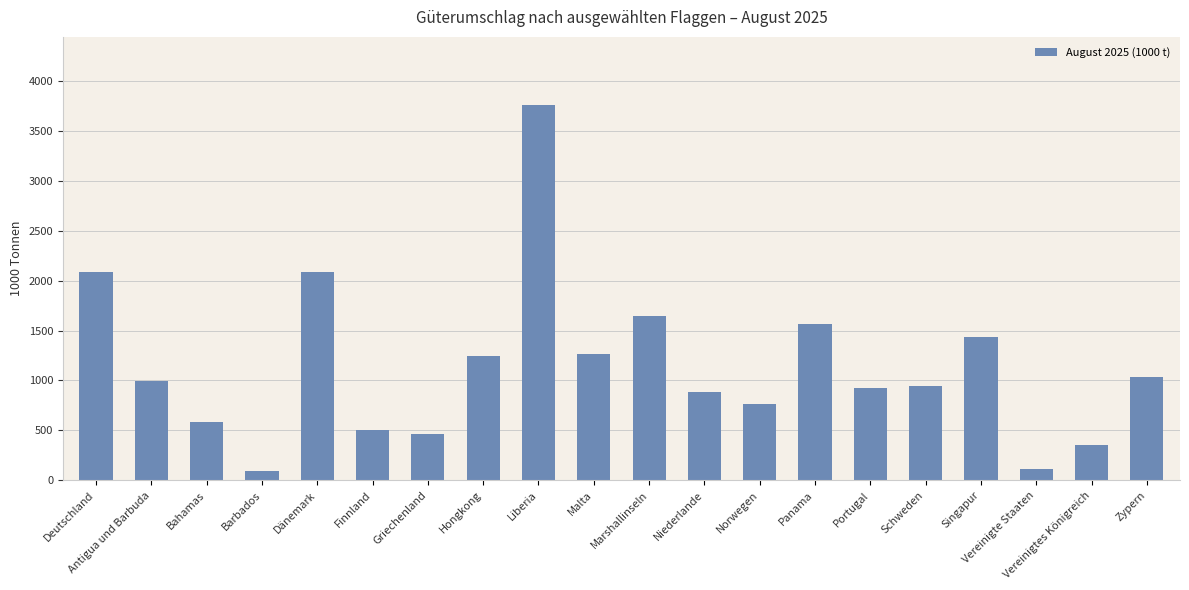

Read the value at Dänemark.

2082.1